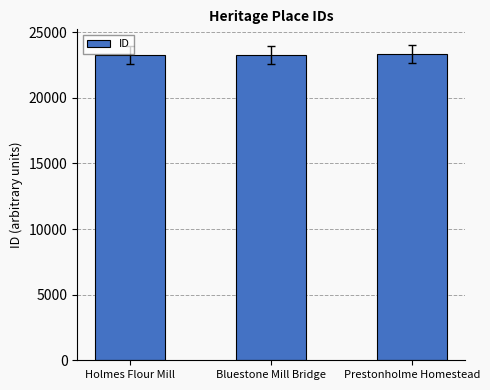

What is the greatest value displayed?

23315